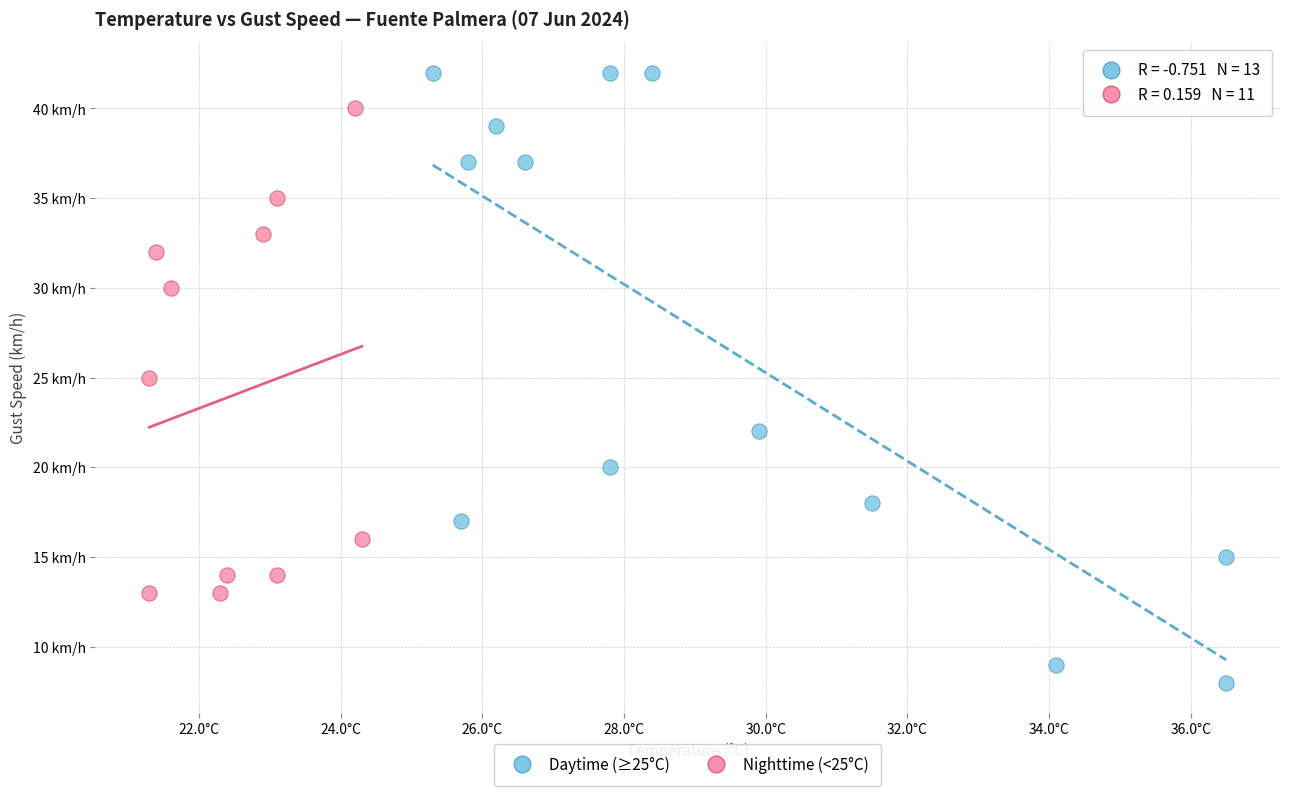

What are all the series names shown in the legend?

Daytime (≥25°C), Nighttime (<25°C)